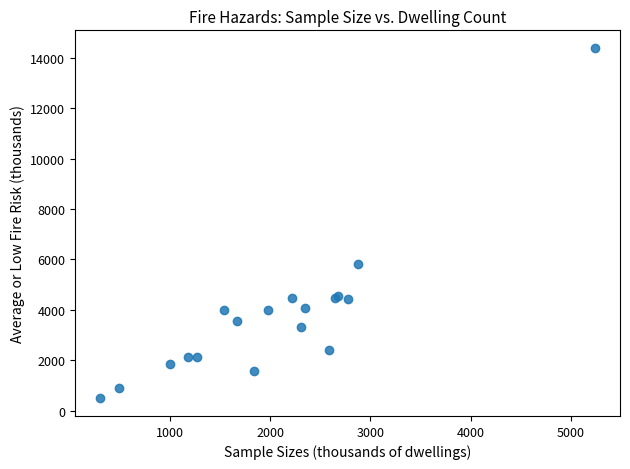

What Y value in the scatter plot is closest to 7439?

5804.3